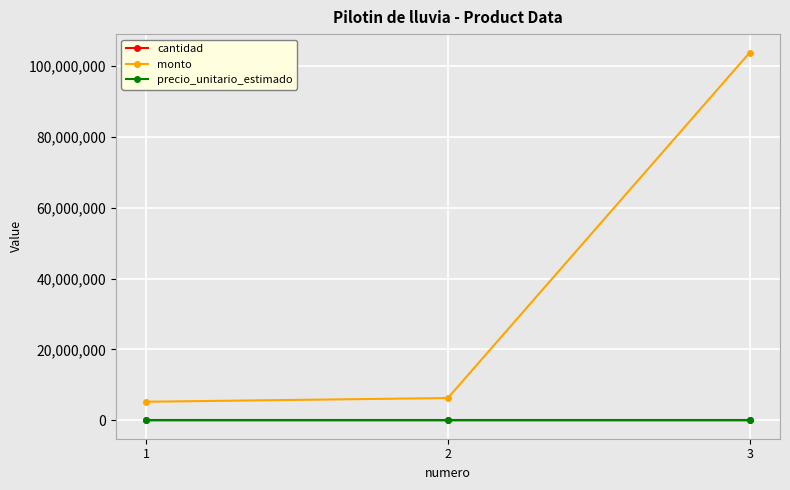

At which category is the sum across all series the highest?

3